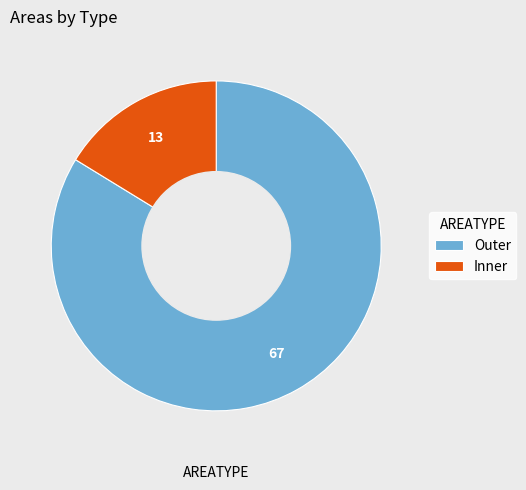

Count the number of slices in the pie.

2